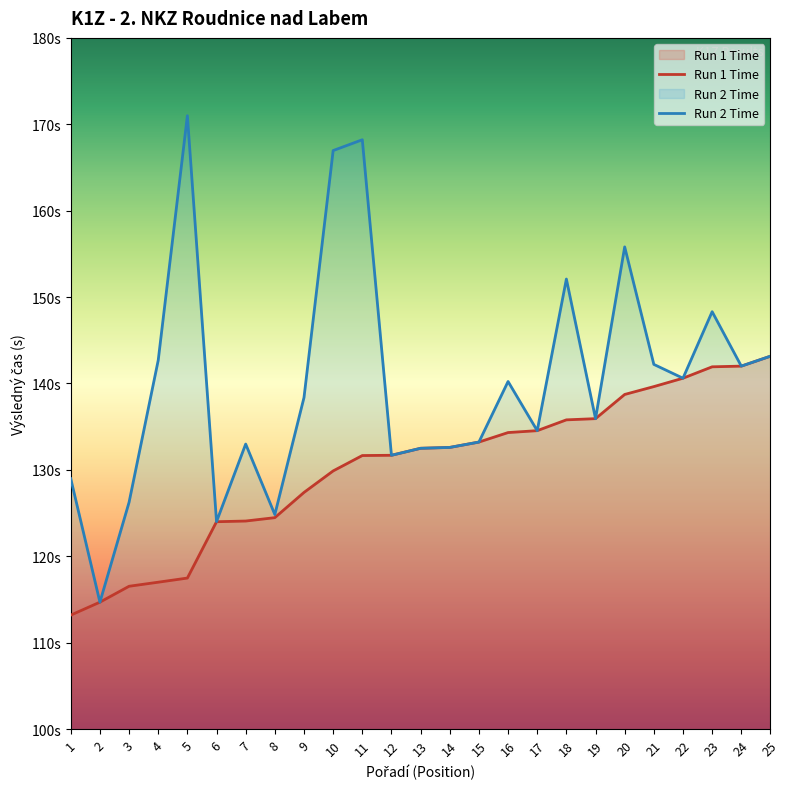

Which has a higher value, 13 or 2?

13